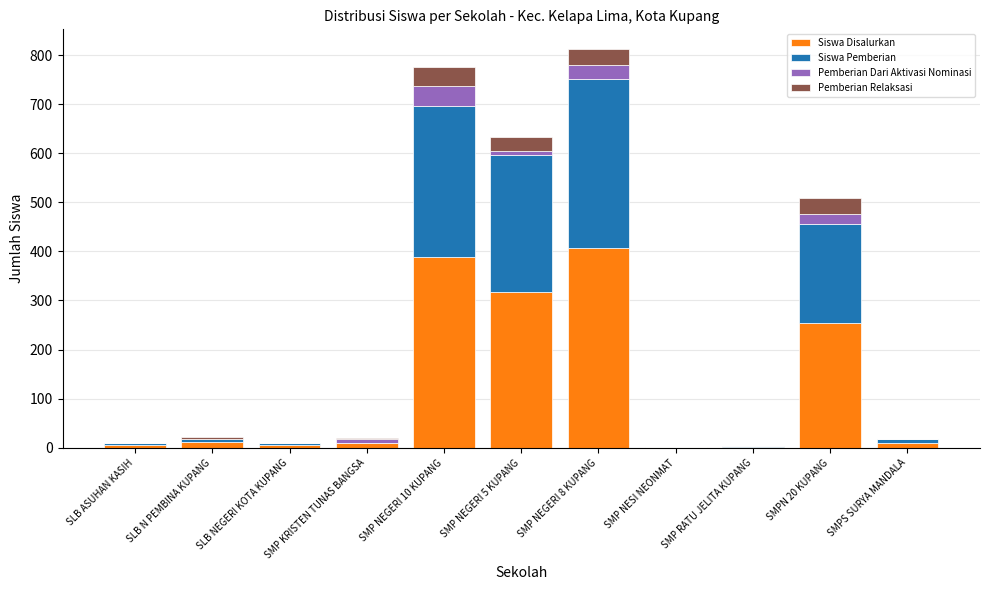

What is the highest value of the Siswa Disalurkan series?

406